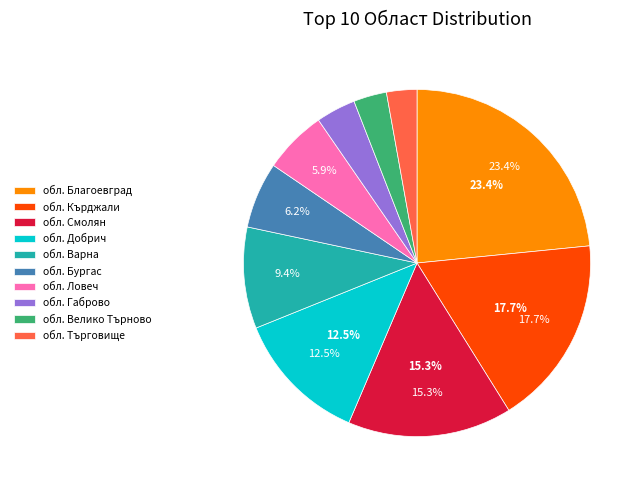

To the nearest percent, what is the average slice percentage?

10%